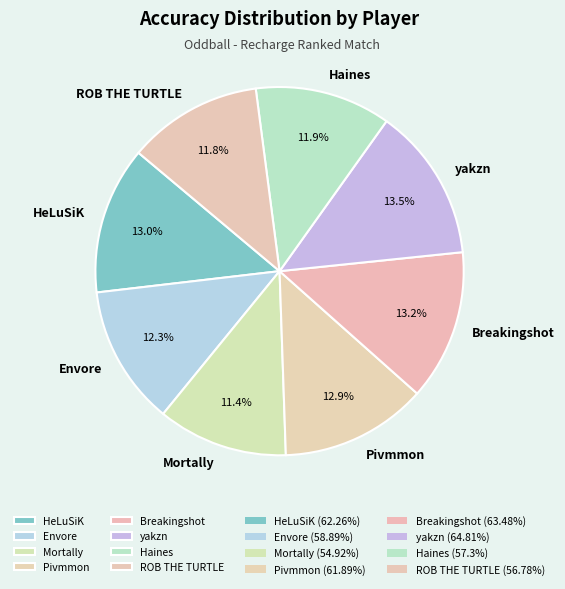

To the nearest percent, what is the difference between the largest and smallest slice percentages?

2%